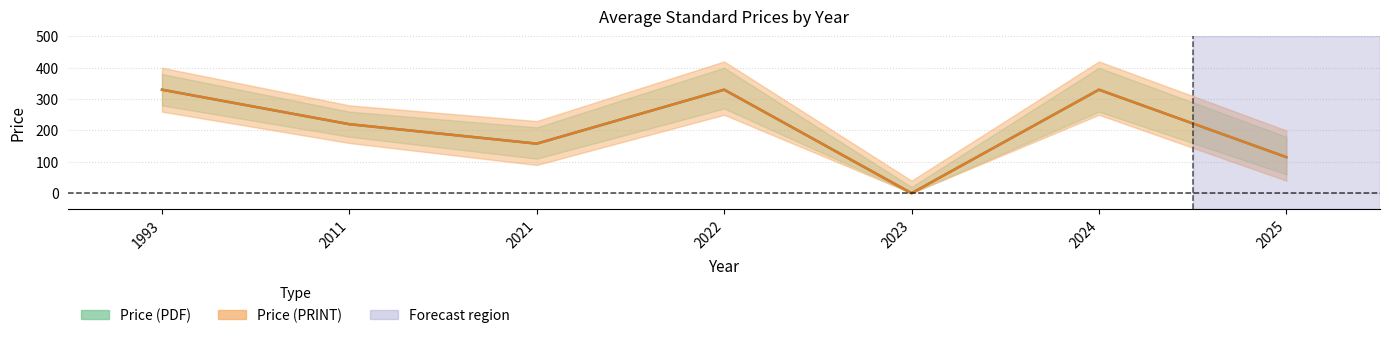

What is the difference between the maximum and minimum values in the Price (PDF) series?

330